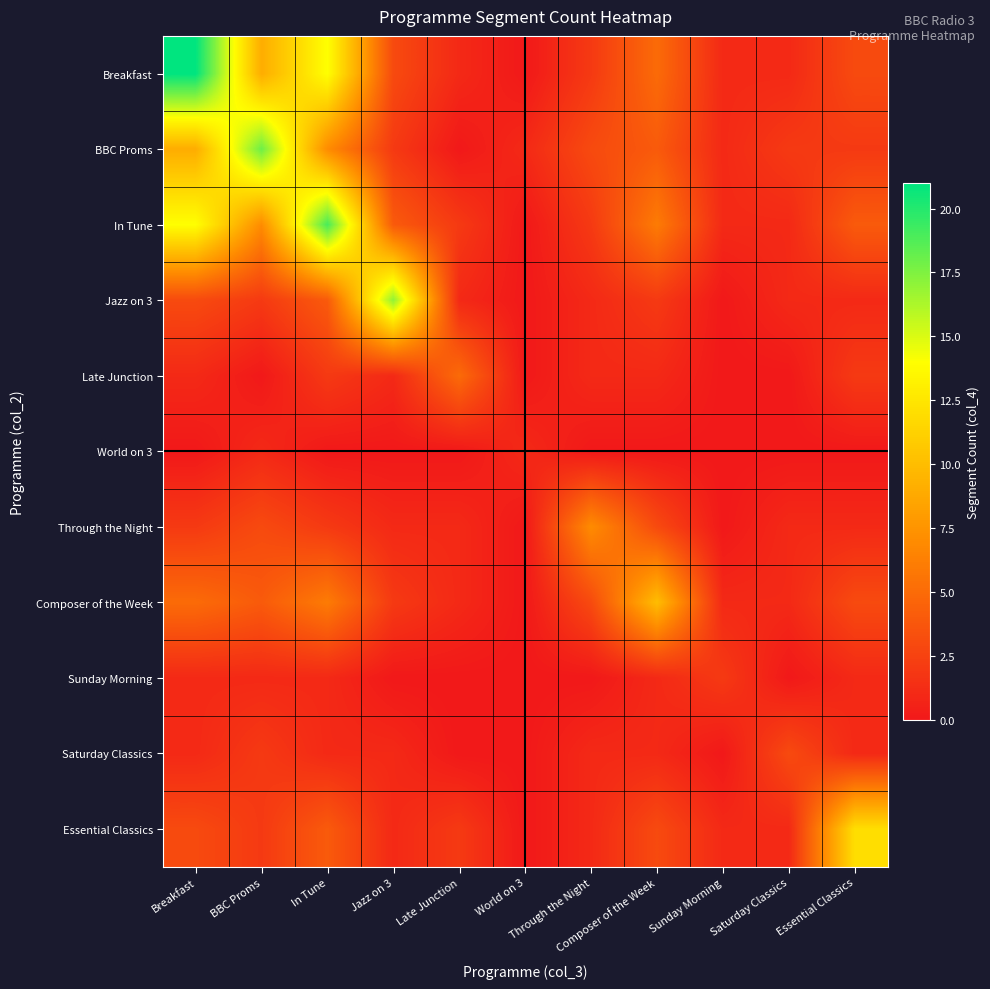

Reading left to right, extract all data points from this chart.

Breakfast: Breakfast=21	BBC Proms=9	In Tune=14	Jazz on 3=3	Late Junction=1	World on 3=0	Through the Night=2	Composer of the Week=5	Sunday Morning=1	Saturday Classics=1	Essential Classics=3
BBC Proms: Breakfast=9	BBC Proms=18	In Tune=7	Jazz on 3=2	Late Junction=0	World on 3=1	Through the Night=3	Composer of the Week=4	Sunday Morning=1	Saturday Classics=2	Essential Classics=2
In Tune: Breakfast=14	BBC Proms=7	In Tune=19	Jazz on 3=4	Late Junction=2	World on 3=0	Through the Night=2	Composer of the Week=6	Sunday Morning=1	Saturday Classics=1	Essential Classics=4
Jazz on 3: Breakfast=3	BBC Proms=2	In Tune=4	Jazz on 3=17	Late Junction=1	World on 3=0	Through the Night=1	Composer of the Week=2	Sunday Morning=0	Saturday Classics=1	Essential Classics=1
Late Junction: Breakfast=1	BBC Proms=0	In Tune=2	Jazz on 3=1	Late Junction=5	World on 3=0	Through the Night=1	Composer of the Week=1	Sunday Morning=0	Saturday Classics=0	Essential Classics=2
World on 3: Breakfast=0	BBC Proms=1	In Tune=0	Jazz on 3=0	Late Junction=0	World on 3=1	Through the Night=0	Composer of the Week=0	Sunday Morning=0	Saturday Classics=0	Essential Classics=0
Through the Night: Breakfast=2	BBC Proms=3	In Tune=2	Jazz on 3=1	Late Junction=1	World on 3=0	Through the Night=7	Composer of the Week=3	Sunday Morning=0	Saturday Classics=1	Essential Classics=1
Composer of the Week: Breakfast=5	BBC Proms=4	In Tune=6	Jazz on 3=2	Late Junction=1	World on 3=0	Through the Night=3	Composer of the Week=10	Sunday Morning=1	Saturday Classics=1	Essential Classics=3
Sunday Morning: Breakfast=1	BBC Proms=1	In Tune=1	Jazz on 3=0	Late Junction=0	World on 3=0	Through the Night=0	Composer of the Week=1	Sunday Morning=2	Saturday Classics=0	Essential Classics=1
Saturday Classics: Breakfast=1	BBC Proms=2	In Tune=1	Jazz on 3=1	Late Junction=0	World on 3=0	Through the Night=1	Composer of the Week=1	Sunday Morning=0	Saturday Classics=3	Essential Classics=1
Essential Classics: Breakfast=3	BBC Proms=2	In Tune=4	Jazz on 3=1	Late Junction=2	World on 3=0	Through the Night=1	Composer of the Week=3	Sunday Morning=1	Saturday Classics=1	Essential Classics=12